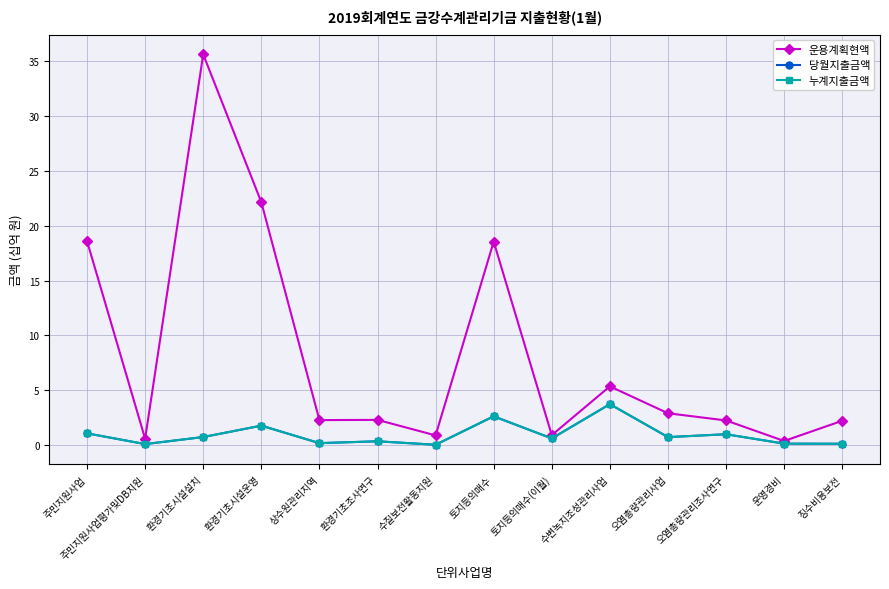

Between 주민지원사업평가및DB지원 and 징수비용보전, which is larger?

징수비용보전